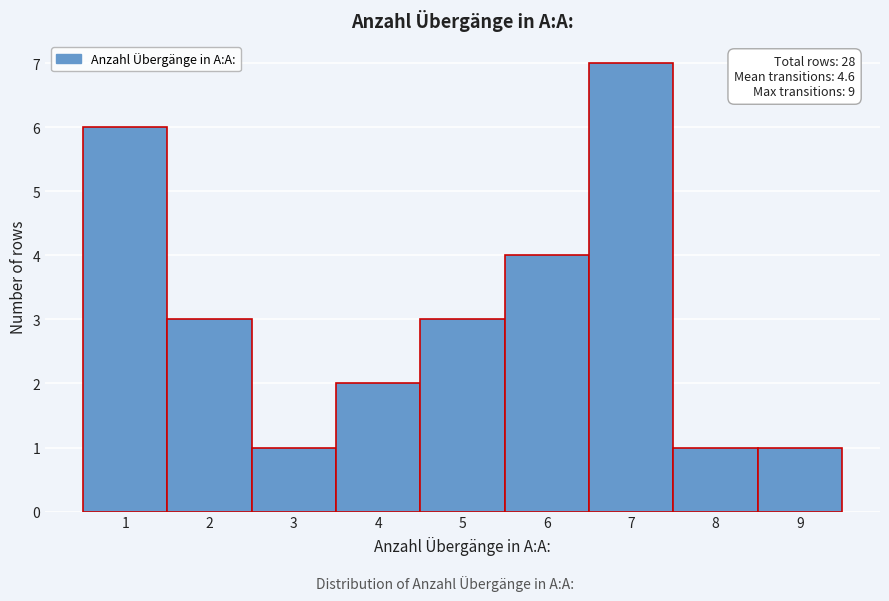

Which range on the x-axis has the tallest bar?

6.5 to 7.5